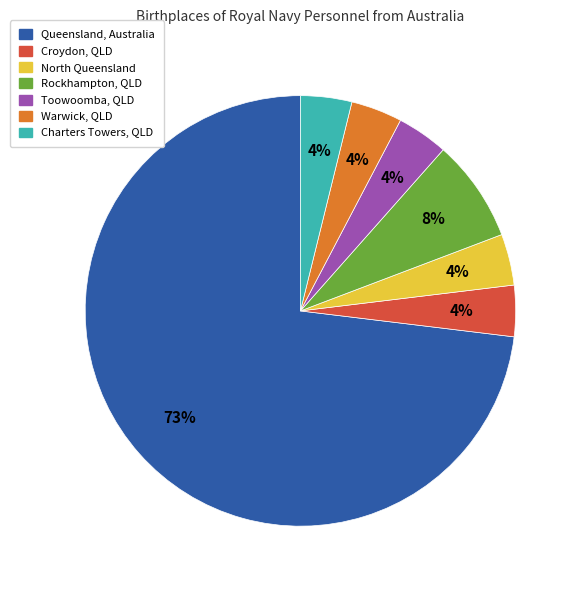

Is there any slice that represents more than half of the pie?

Yes